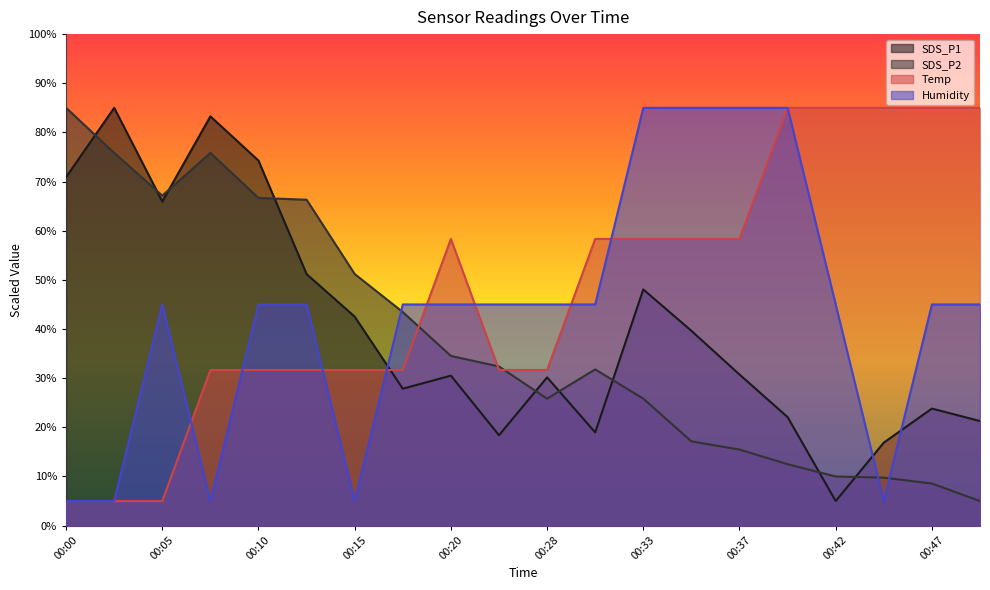

After their last crossing, which series has the higher values: SDS_P1 or Humidity?

Humidity